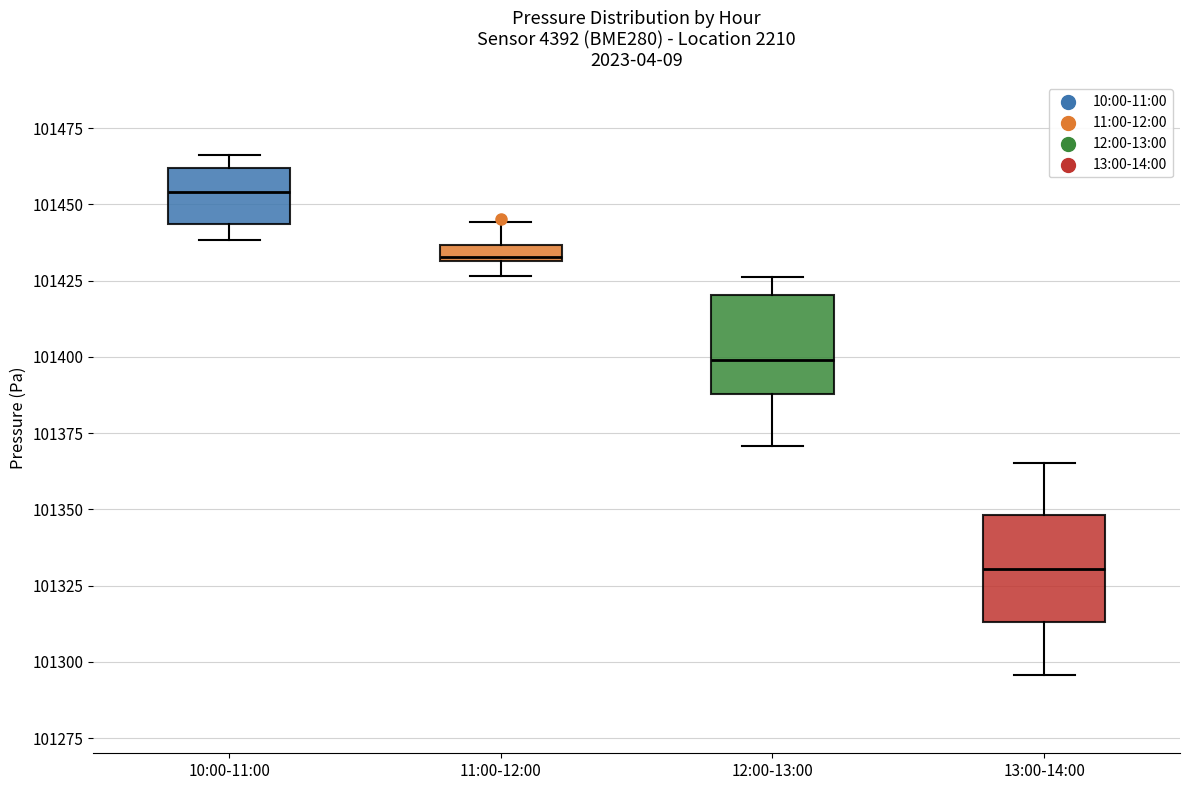

Where does the median line of the box for 12:00-13:00 sit on the y-axis? The values are not printed on the chart, so give them approximately, as read against the axis.

101400